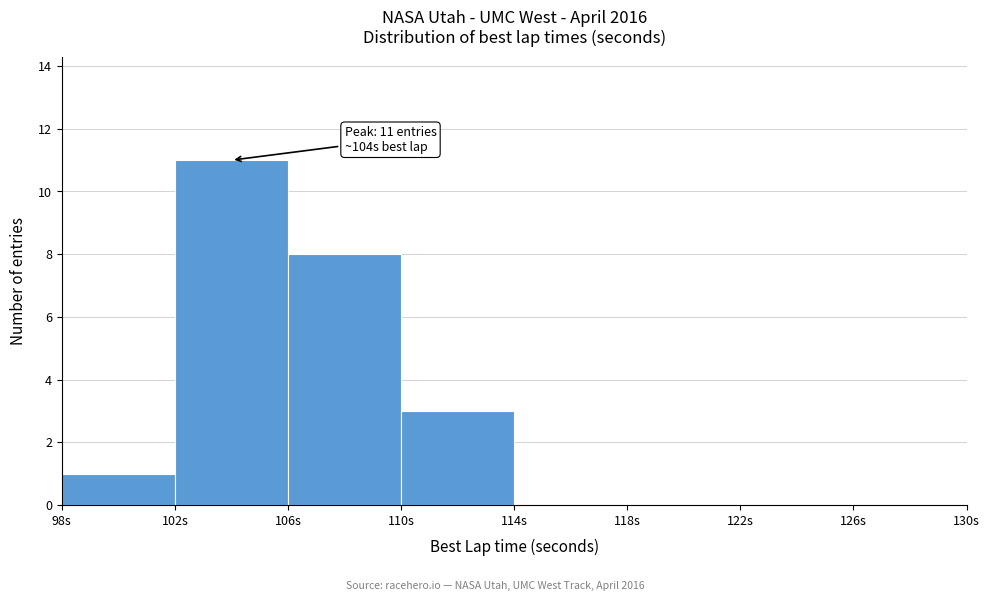

Which range on the x-axis has the tallest bar?

102 to 106